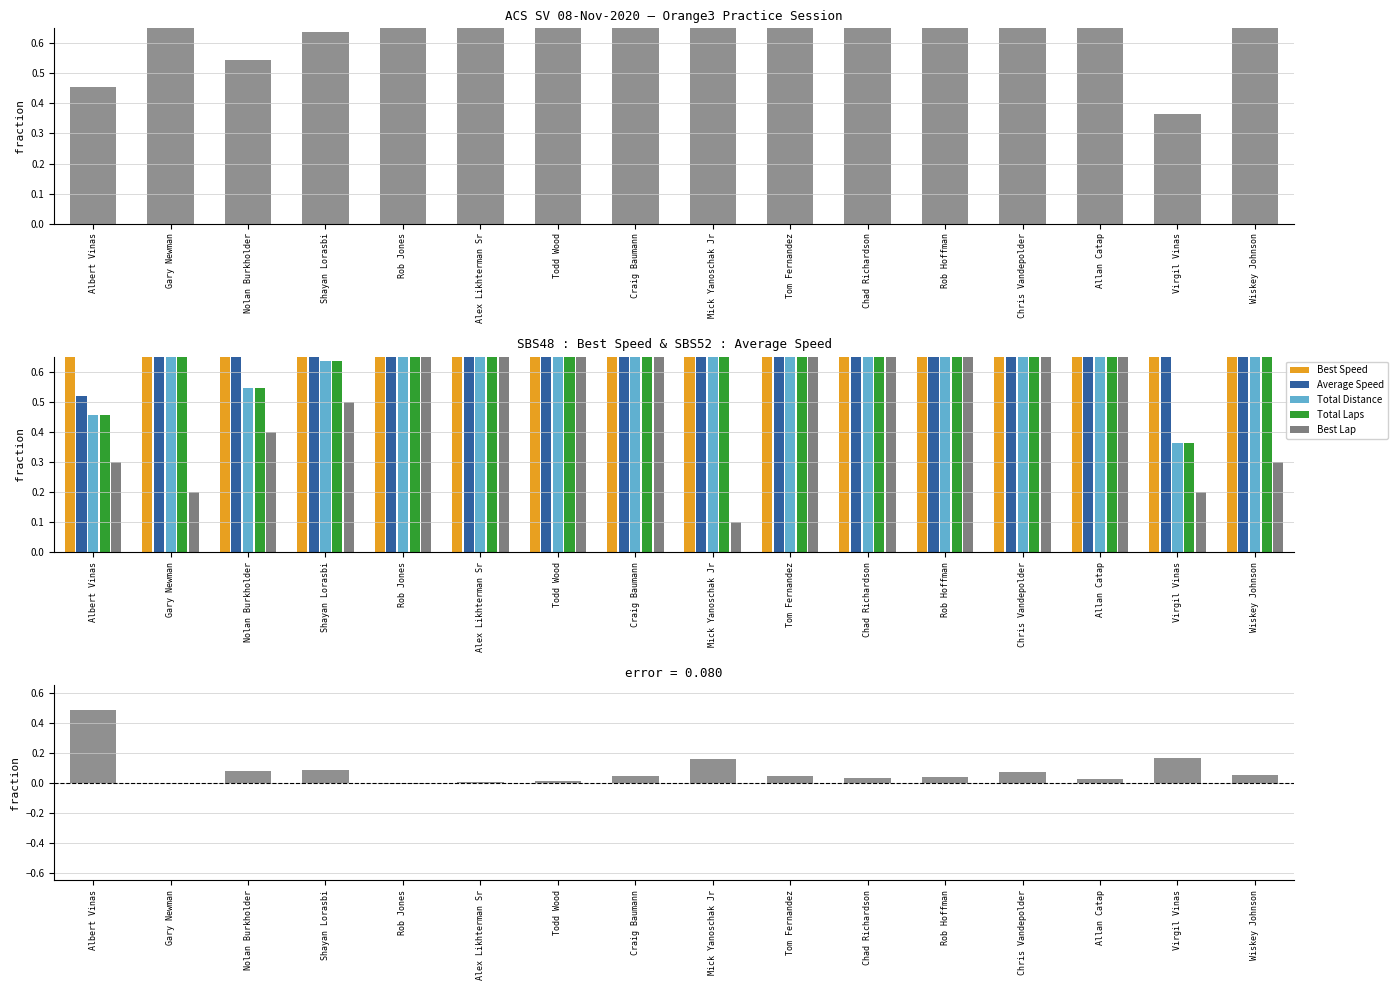

How many groups of bars are there?

16